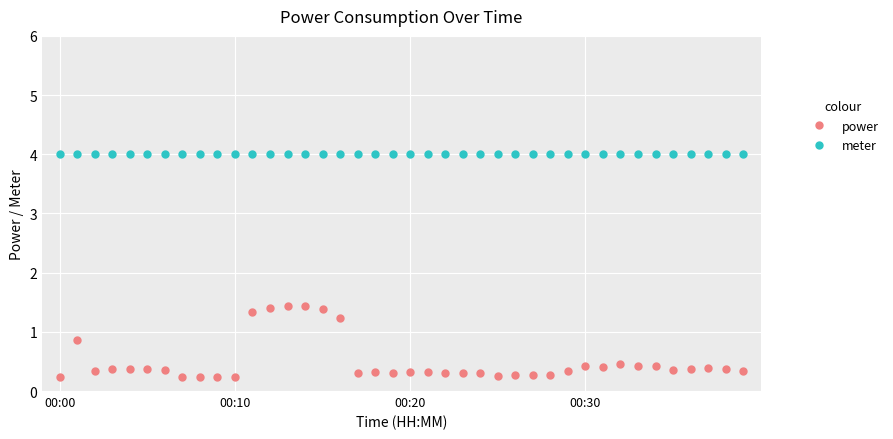

What is the highest value of the meter series?

4.0